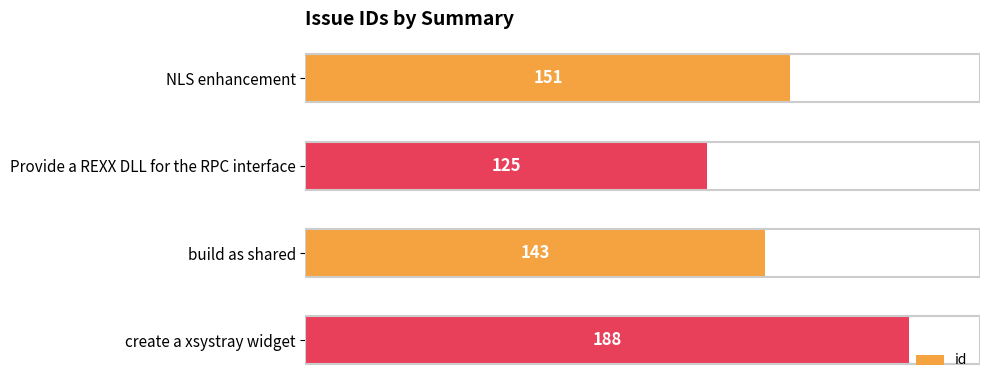

What is the difference between the second highest and minimum values?

26